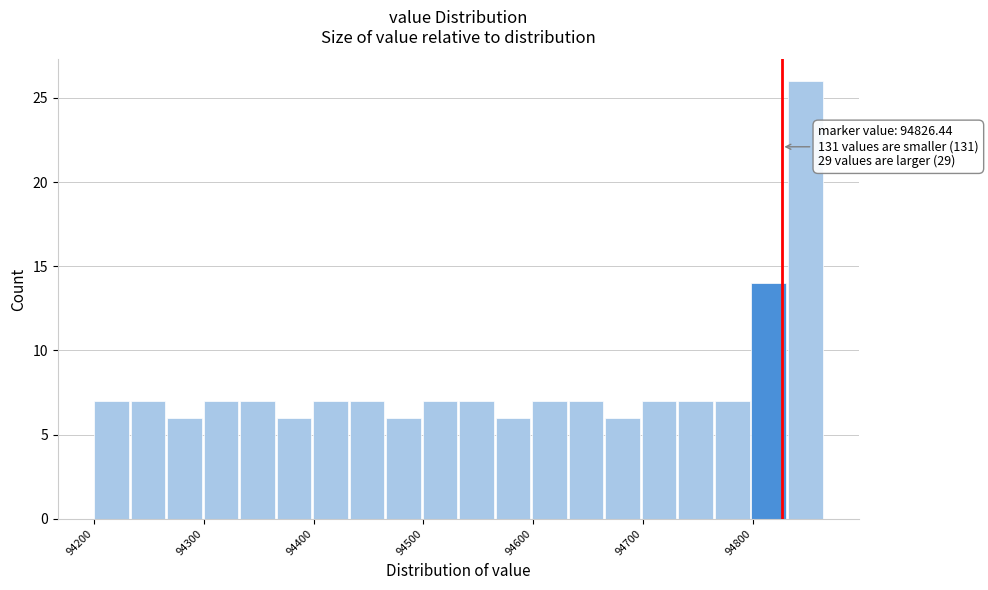

Read against the x-axis, roughly where is the centre of the tallest bar?

94850